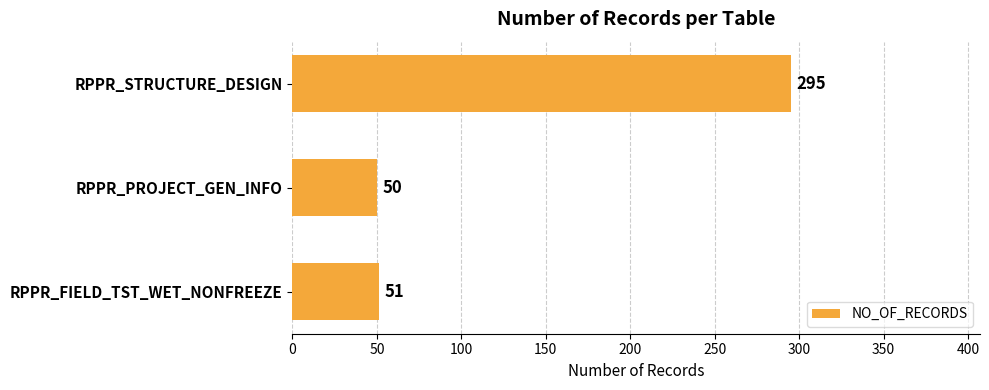

Between RPPR_FIELD_TST_WET_NONFREEZE and RPPR_PROJECT_GEN_INFO, which is larger?

RPPR_FIELD_TST_WET_NONFREEZE